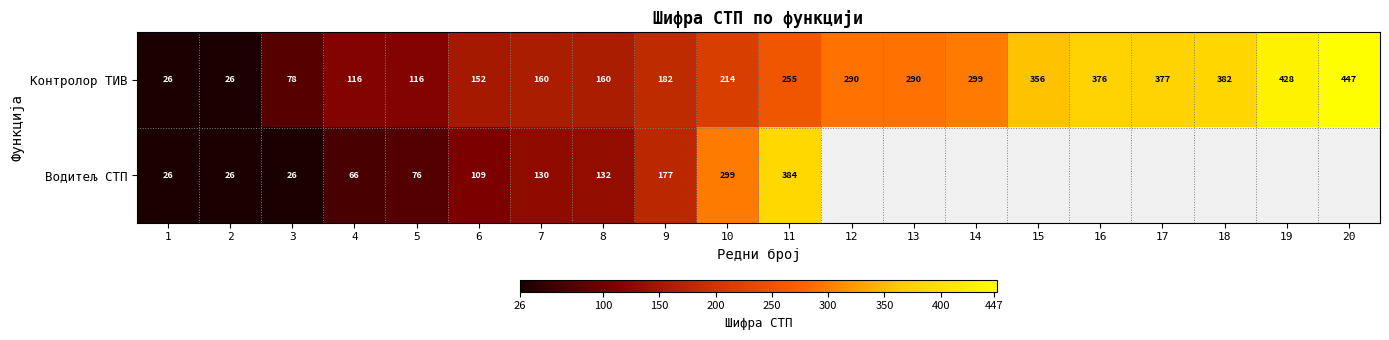

At how many categories does at least one series exceed 357?

6